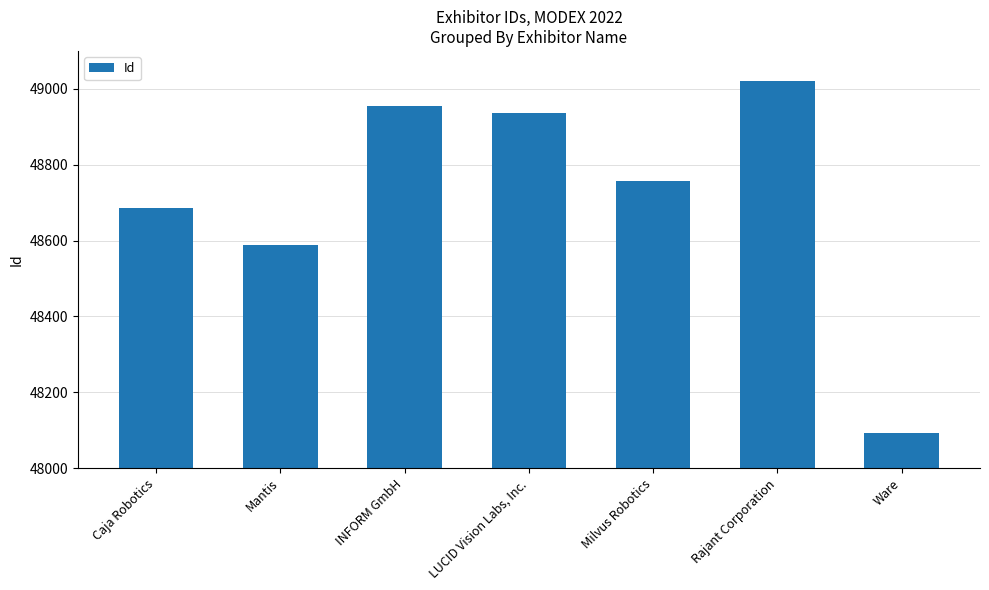

How many series are shown in this chart?

1